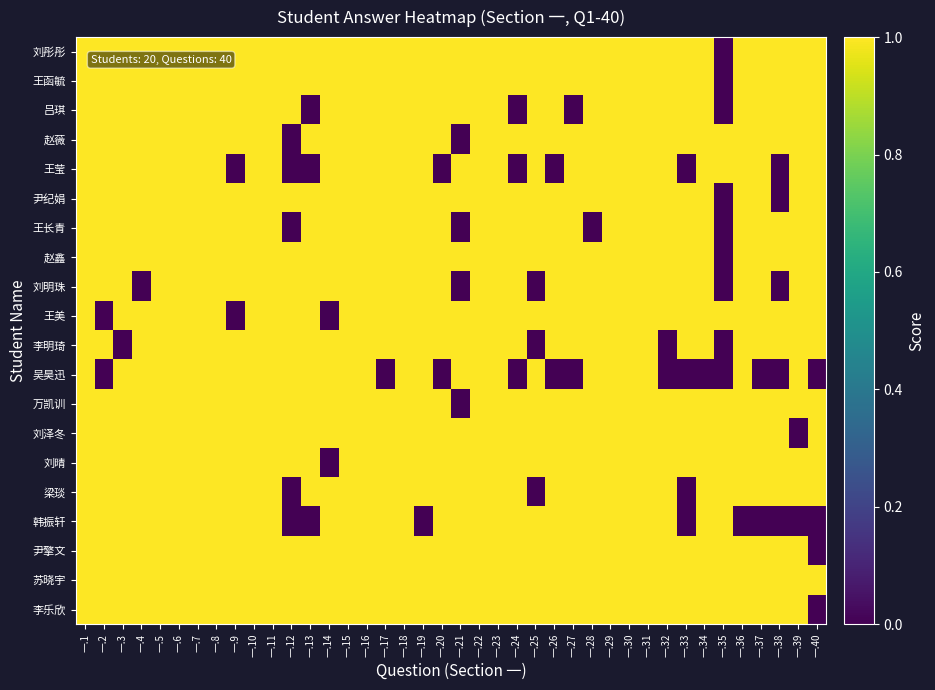

Reading left to right, list all the values displayed in this chart.

刘彤彤: 一.1=1	一.2=1	一.3=1	一.4=1	一.5=1	一.6=1	一.7=1	一.8=1	一.9=1	一.10=1	一.11=1	一.12=1	一.13=1	一.14=1	一.15=1	一.16=1	一.17=1	一.18=1	一.19=1	一.20=1	一.21=1	一.22=1	一.23=1	一.24=1	一.25=1	一.26=1	一.27=1	一.28=1	一.29=1	一.30=1	一.31=1	一.32=1	一.33=1	一.34=1	一.35=0	一.36=1	一.37=1	一.38=1	一.39=1	一.40=1
王函毓: 一.1=1	一.2=1	一.3=1	一.4=1	一.5=1	一.6=1	一.7=1	一.8=1	一.9=1	一.10=1	一.11=1	一.12=1	一.13=1	一.14=1	一.15=1	一.16=1	一.17=1	一.18=1	一.19=1	一.20=1	一.21=1	一.22=1	一.23=1	一.24=1	一.25=1	一.26=1	一.27=1	一.28=1	一.29=1	一.30=1	一.31=1	一.32=1	一.33=1	一.34=1	一.35=0	一.36=1	一.37=1	一.38=1	一.39=1	一.40=1
吕琪: 一.1=1	一.2=1	一.3=1	一.4=1	一.5=1	一.6=1	一.7=1	一.8=1	一.9=1	一.10=1	一.11=1	一.12=1	一.13=0	一.14=1	一.15=1	一.16=1	一.17=1	一.18=1	一.19=1	一.20=1	一.21=1	一.22=1	一.23=1	一.24=0	一.25=1	一.26=1	一.27=0	一.28=1	一.29=1	一.30=1	一.31=1	一.32=1	一.33=1	一.34=1	一.35=0	一.36=1	一.37=1	一.38=1	一.39=1	一.40=1
赵薇: 一.1=1	一.2=1	一.3=1	一.4=1	一.5=1	一.6=1	一.7=1	一.8=1	一.9=1	一.10=1	一.11=1	一.12=0	一.13=1	一.14=1	一.15=1	一.16=1	一.17=1	一.18=1	一.19=1	一.20=1	一.21=0	一.22=1	一.23=1	一.24=1	一.25=1	一.26=1	一.27=1	一.28=1	一.29=1	一.30=1	一.31=1	一.32=1	一.33=1	一.34=1	一.35=1	一.36=1	一.37=1	一.38=1	一.39=1	一.40=1
王莹: 一.1=1	一.2=1	一.3=1	一.4=1	一.5=1	一.6=1	一.7=1	一.8=1	一.9=0	一.10=1	一.11=1	一.12=0	一.13=0	一.14=1	一.15=1	一.16=1	一.17=1	一.18=1	一.19=1	一.20=0	一.21=1	一.22=1	一.23=1	一.24=0	一.25=1	一.26=0	一.27=1	一.28=1	一.29=1	一.30=1	一.31=1	一.32=1	一.33=0	一.34=1	一.35=1	一.36=1	一.37=1	一.38=0	一.39=1	一.40=1
尹纪娟: 一.1=1	一.2=1	一.3=1	一.4=1	一.5=1	一.6=1	一.7=1	一.8=1	一.9=1	一.10=1	一.11=1	一.12=1	一.13=1	一.14=1	一.15=1	一.16=1	一.17=1	一.18=1	一.19=1	一.20=1	一.21=1	一.22=1	一.23=1	一.24=1	一.25=1	一.26=1	一.27=1	一.28=1	一.29=1	一.30=1	一.31=1	一.32=1	一.33=1	一.34=1	一.35=0	一.36=1	一.37=1	一.38=0	一.39=1	一.40=1
王长青: 一.1=1	一.2=1	一.3=1	一.4=1	一.5=1	一.6=1	一.7=1	一.8=1	一.9=1	一.10=1	一.11=1	一.12=0	一.13=1	一.14=1	一.15=1	一.16=1	一.17=1	一.18=1	一.19=1	一.20=1	一.21=0	一.22=1	一.23=1	一.24=1	一.25=1	一.26=1	一.27=1	一.28=0	一.29=1	一.30=1	一.31=1	一.32=1	一.33=1	一.34=1	一.35=0	一.36=1	一.37=1	一.38=1	一.39=1	一.40=1
赵鑫: 一.1=1	一.2=1	一.3=1	一.4=1	一.5=1	一.6=1	一.7=1	一.8=1	一.9=1	一.10=1	一.11=1	一.12=1	一.13=1	一.14=1	一.15=1	一.16=1	一.17=1	一.18=1	一.19=1	一.20=1	一.21=1	一.22=1	一.23=1	一.24=1	一.25=1	一.26=1	一.27=1	一.28=1	一.29=1	一.30=1	一.31=1	一.32=1	一.33=1	一.34=1	一.35=0	一.36=1	一.37=1	一.38=1	一.39=1	一.40=1
刘明珠: 一.1=1	一.2=1	一.3=1	一.4=0	一.5=1	一.6=1	一.7=1	一.8=1	一.9=1	一.10=1	一.11=1	一.12=1	一.13=1	一.14=1	一.15=1	一.16=1	一.17=1	一.18=1	一.19=1	一.20=1	一.21=0	一.22=1	一.23=1	一.24=1	一.25=0	一.26=1	一.27=1	一.28=1	一.29=1	一.30=1	一.31=1	一.32=1	一.33=1	一.34=1	一.35=0	一.36=1	一.37=1	一.38=0	一.39=1	一.40=1
王美: 一.1=1	一.2=0	一.3=1	一.4=1	一.5=1	一.6=1	一.7=1	一.8=1	一.9=0	一.10=1	一.11=1	一.12=1	一.13=1	一.14=0	一.15=1	一.16=1	一.17=1	一.18=1	一.19=1	一.20=1	一.21=1	一.22=1	一.23=1	一.24=1	一.25=1	一.26=1	一.27=1	一.28=1	一.29=1	一.30=1	一.31=1	一.32=1	一.33=1	一.34=1	一.35=1	一.36=1	一.37=1	一.38=1	一.39=1	一.40=1
李明琦: 一.1=1	一.2=1	一.3=0	一.4=1	一.5=1	一.6=1	一.7=1	一.8=1	一.9=1	一.10=1	一.11=1	一.12=1	一.13=1	一.14=1	一.15=1	一.16=1	一.17=1	一.18=1	一.19=1	一.20=1	一.21=1	一.22=1	一.23=1	一.24=1	一.25=0	一.26=1	一.27=1	一.28=1	一.29=1	一.30=1	一.31=1	一.32=0	一.33=1	一.34=1	一.35=0	一.36=1	一.37=1	一.38=1	一.39=1	一.40=1
吴昊迅: 一.1=1	一.2=0	一.3=1	一.4=1	一.5=1	一.6=1	一.7=1	一.8=1	一.9=1	一.10=1	一.11=1	一.12=1	一.13=1	一.14=1	一.15=1	一.16=1	一.17=0	一.18=1	一.19=1	一.20=0	一.21=1	一.22=1	一.23=1	一.24=0	一.25=1	一.26=0	一.27=0	一.28=1	一.29=1	一.30=1	一.31=1	一.32=0	一.33=0	一.34=0	一.35=0	一.36=1	一.37=0	一.38=0	一.39=1	一.40=0
万凯训: 一.1=1	一.2=1	一.3=1	一.4=1	一.5=1	一.6=1	一.7=1	一.8=1	一.9=1	一.10=1	一.11=1	一.12=1	一.13=1	一.14=1	一.15=1	一.16=1	一.17=1	一.18=1	一.19=1	一.20=1	一.21=0	一.22=1	一.23=1	一.24=1	一.25=1	一.26=1	一.27=1	一.28=1	一.29=1	一.30=1	一.31=1	一.32=1	一.33=1	一.34=1	一.35=1	一.36=1	一.37=1	一.38=1	一.39=1	一.40=1
刘泽冬: 一.1=1	一.2=1	一.3=1	一.4=1	一.5=1	一.6=1	一.7=1	一.8=1	一.9=1	一.10=1	一.11=1	一.12=1	一.13=1	一.14=1	一.15=1	一.16=1	一.17=1	一.18=1	一.19=1	一.20=1	一.21=1	一.22=1	一.23=1	一.24=1	一.25=1	一.26=1	一.27=1	一.28=1	一.29=1	一.30=1	一.31=1	一.32=1	一.33=1	一.34=1	一.35=1	一.36=1	一.37=1	一.38=1	一.39=0	一.40=1
刘晴: 一.1=1	一.2=1	一.3=1	一.4=1	一.5=1	一.6=1	一.7=1	一.8=1	一.9=1	一.10=1	一.11=1	一.12=1	一.13=1	一.14=0	一.15=1	一.16=1	一.17=1	一.18=1	一.19=1	一.20=1	一.21=1	一.22=1	一.23=1	一.24=1	一.25=1	一.26=1	一.27=1	一.28=1	一.29=1	一.30=1	一.31=1	一.32=1	一.33=1	一.34=1	一.35=1	一.36=1	一.37=1	一.38=1	一.39=1	一.40=1
梁琰: 一.1=1	一.2=1	一.3=1	一.4=1	一.5=1	一.6=1	一.7=1	一.8=1	一.9=1	一.10=1	一.11=1	一.12=0	一.13=1	一.14=1	一.15=1	一.16=1	一.17=1	一.18=1	一.19=1	一.20=1	一.21=1	一.22=1	一.23=1	一.24=1	一.25=0	一.26=1	一.27=1	一.28=1	一.29=1	一.30=1	一.31=1	一.32=1	一.33=0	一.34=1	一.35=1	一.36=1	一.37=1	一.38=1	一.39=1	一.40=1
韩振轩: 一.1=1	一.2=1	一.3=1	一.4=1	一.5=1	一.6=1	一.7=1	一.8=1	一.9=1	一.10=1	一.11=1	一.12=0	一.13=0	一.14=1	一.15=1	一.16=1	一.17=1	一.18=1	一.19=0	一.20=1	一.21=1	一.22=1	一.23=1	一.24=1	一.25=1	一.26=1	一.27=1	一.28=1	一.29=1	一.30=1	一.31=1	一.32=1	一.33=0	一.34=1	一.35=1	一.36=0	一.37=0	一.38=0	一.39=0	一.40=0
尹擎文: 一.1=1	一.2=1	一.3=1	一.4=1	一.5=1	一.6=1	一.7=1	一.8=1	一.9=1	一.10=1	一.11=1	一.12=1	一.13=1	一.14=1	一.15=1	一.16=1	一.17=1	一.18=1	一.19=1	一.20=1	一.21=1	一.22=1	一.23=1	一.24=1	一.25=1	一.26=1	一.27=1	一.28=1	一.29=1	一.30=1	一.31=1	一.32=1	一.33=1	一.34=1	一.35=1	一.36=1	一.37=1	一.38=1	一.39=1	一.40=0
苏晓宇: 一.1=1	一.2=1	一.3=1	一.4=1	一.5=1	一.6=1	一.7=1	一.8=1	一.9=1	一.10=1	一.11=1	一.12=1	一.13=1	一.14=1	一.15=1	一.16=1	一.17=1	一.18=1	一.19=1	一.20=1	一.21=1	一.22=1	一.23=1	一.24=1	一.25=1	一.26=1	一.27=1	一.28=1	一.29=1	一.30=1	一.31=1	一.32=1	一.33=1	一.34=1	一.35=1	一.36=1	一.37=1	一.38=1	一.39=1	一.40=1
李乐欣: 一.1=1	一.2=1	一.3=1	一.4=1	一.5=1	一.6=1	一.7=1	一.8=1	一.9=1	一.10=1	一.11=1	一.12=1	一.13=1	一.14=1	一.15=1	一.16=1	一.17=1	一.18=1	一.19=1	一.20=1	一.21=1	一.22=1	一.23=1	一.24=1	一.25=1	一.26=1	一.27=1	一.28=1	一.29=1	一.30=1	一.31=1	一.32=1	一.33=1	一.34=1	一.35=1	一.36=1	一.37=1	一.38=1	一.39=1	一.40=0